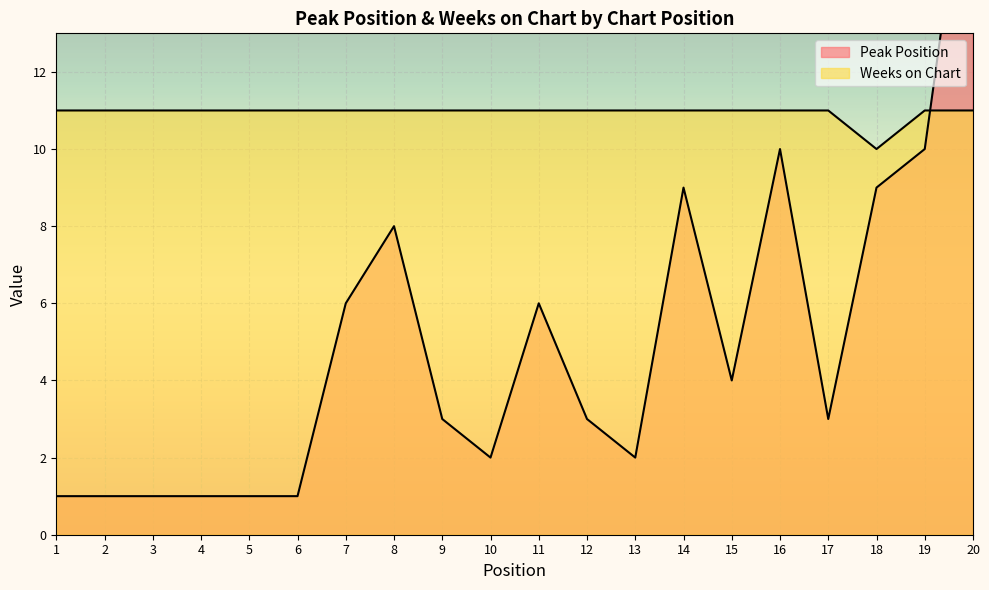

Which has a higher value, 11 or 6?

11